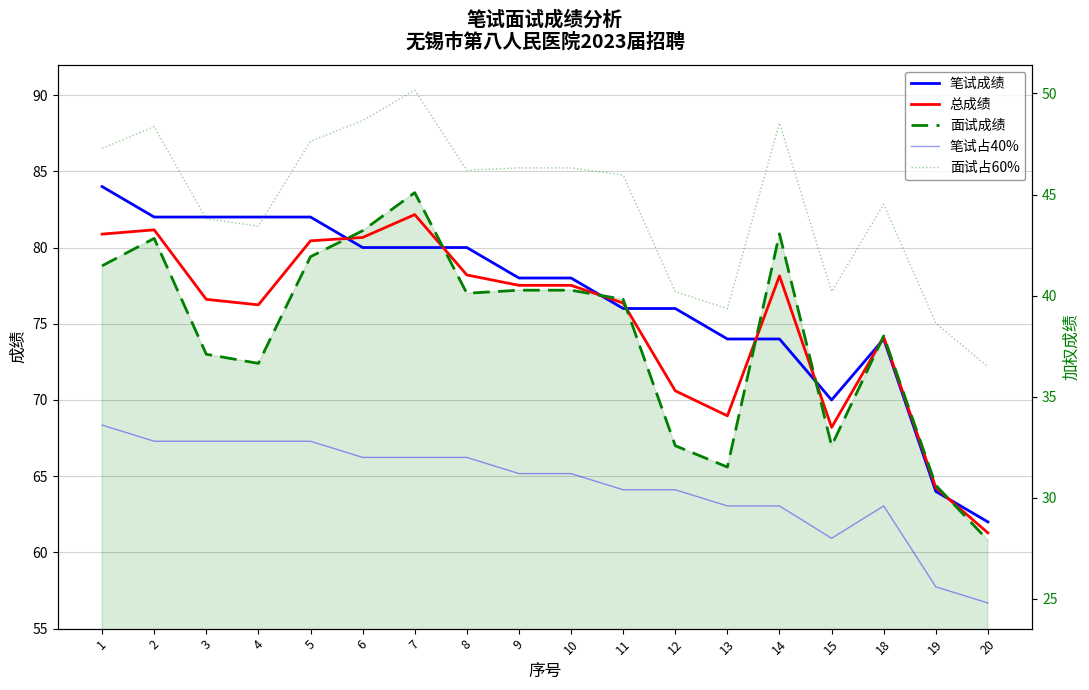

Rank the series by their maximum value, from lowest to highest.

笔试占40%, 面试占60%, 总成绩, 面试成绩, 笔试成绩